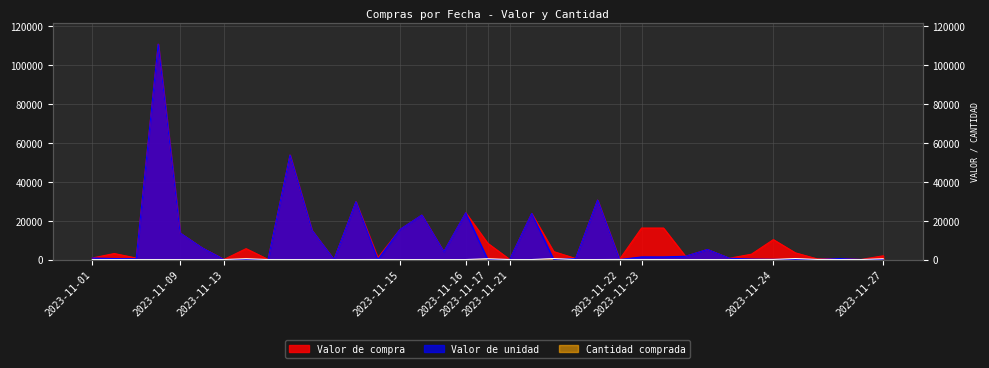

What is the sum of all Valor de unidad values?

362694.3